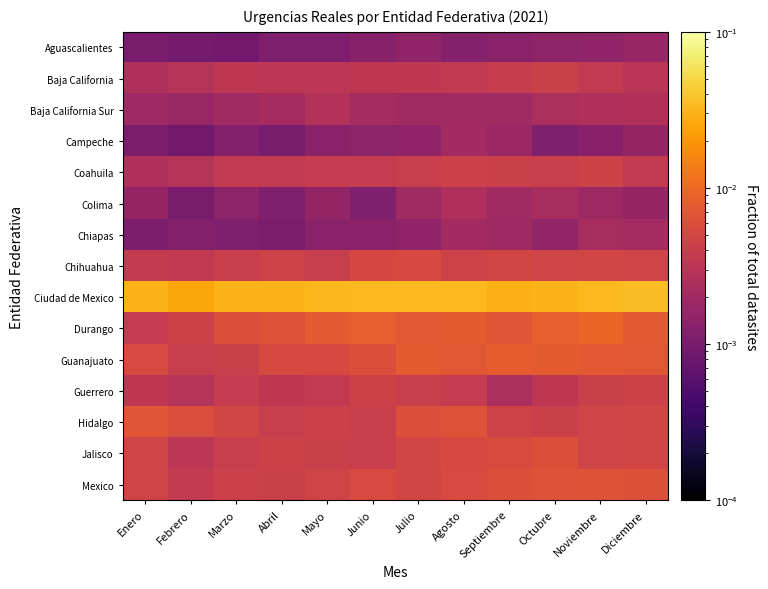

List the series in order of their peak value, lowest first.

Aguascalientes, Campeche, Chiapas, Colima, Baja California Sur, Baja California, Coahuila, Guerrero, Chihuahua, Jalisco, Mexico, Hidalgo, Guanajuato, Durango, Ciudad de Mexico